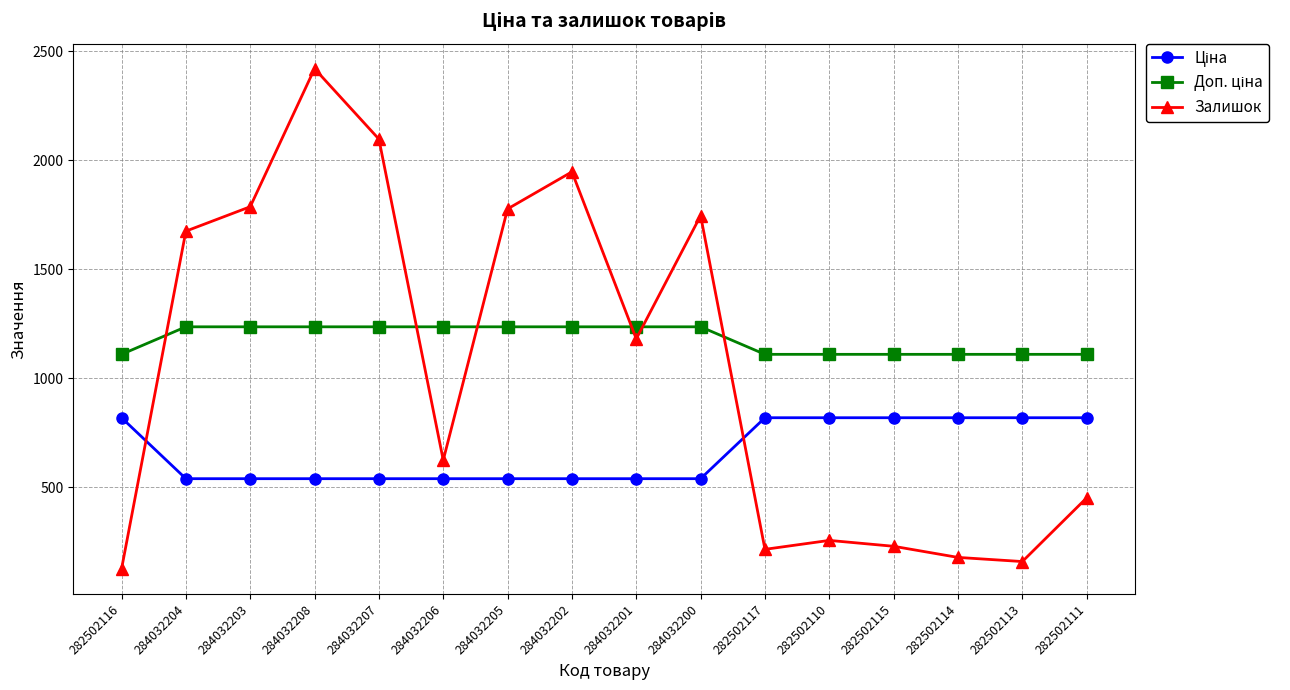

What is the difference between the maximum and minimum values in the Залишок series?

2294.0